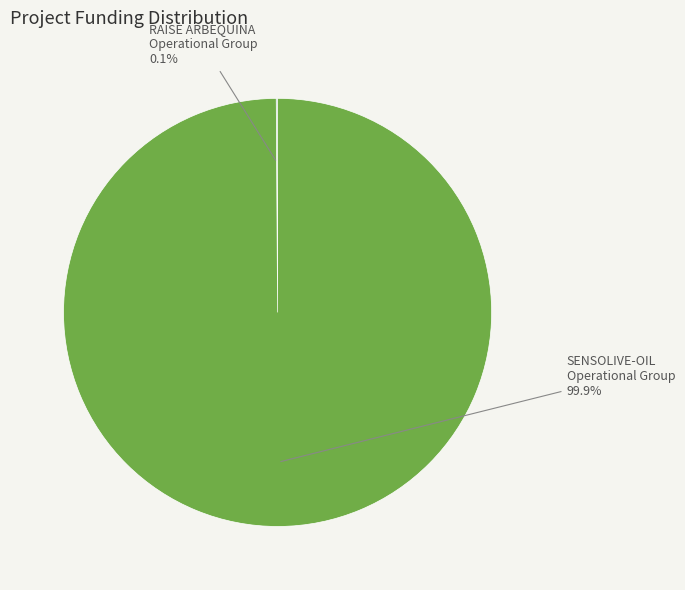

Is there a majority slice in this chart?

Yes